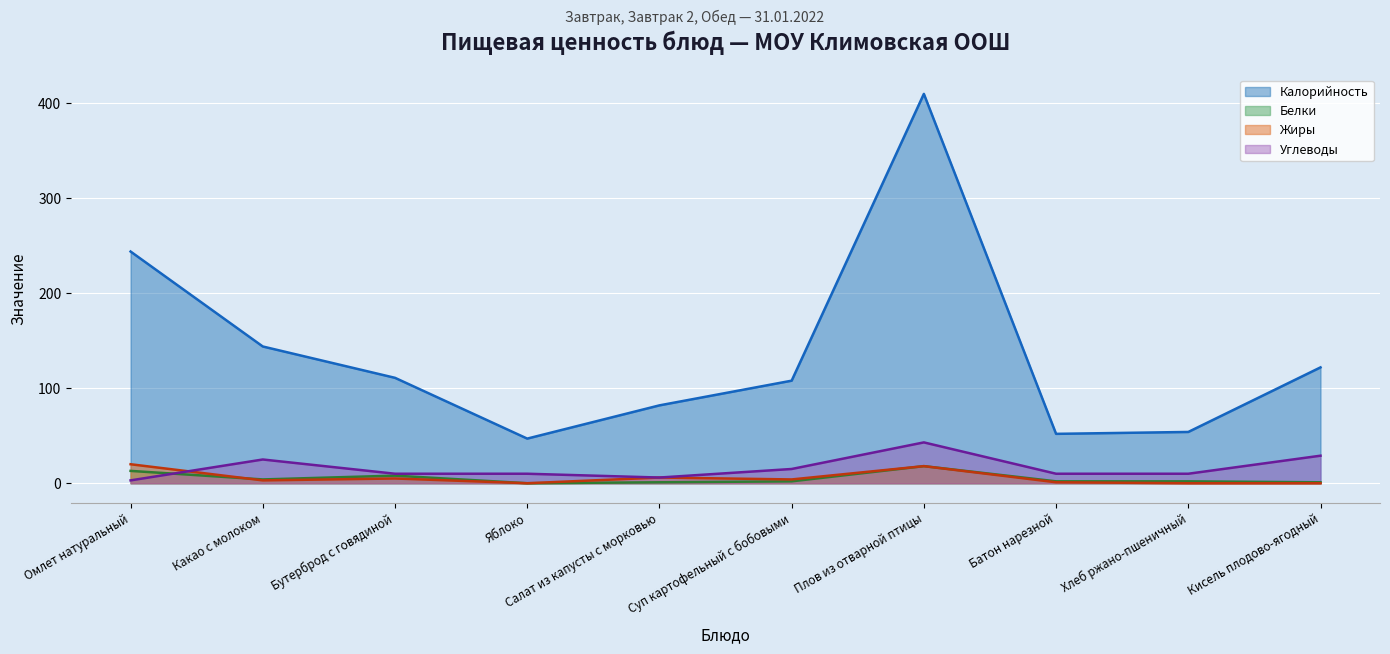

Which series has the largest total across all categories?

Калорийность